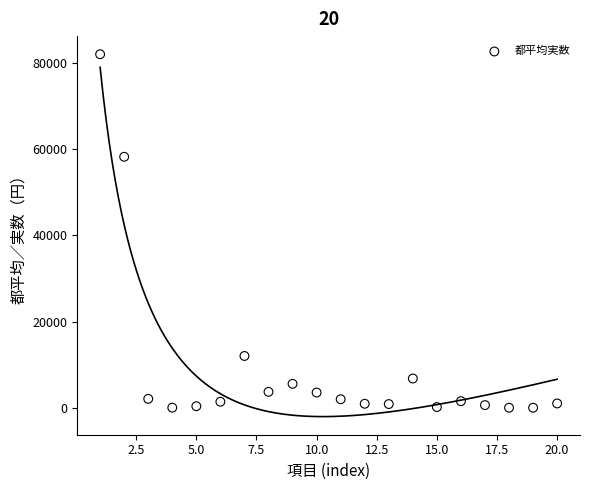

What Y value in the scatter plot is closest to 41020?

58234